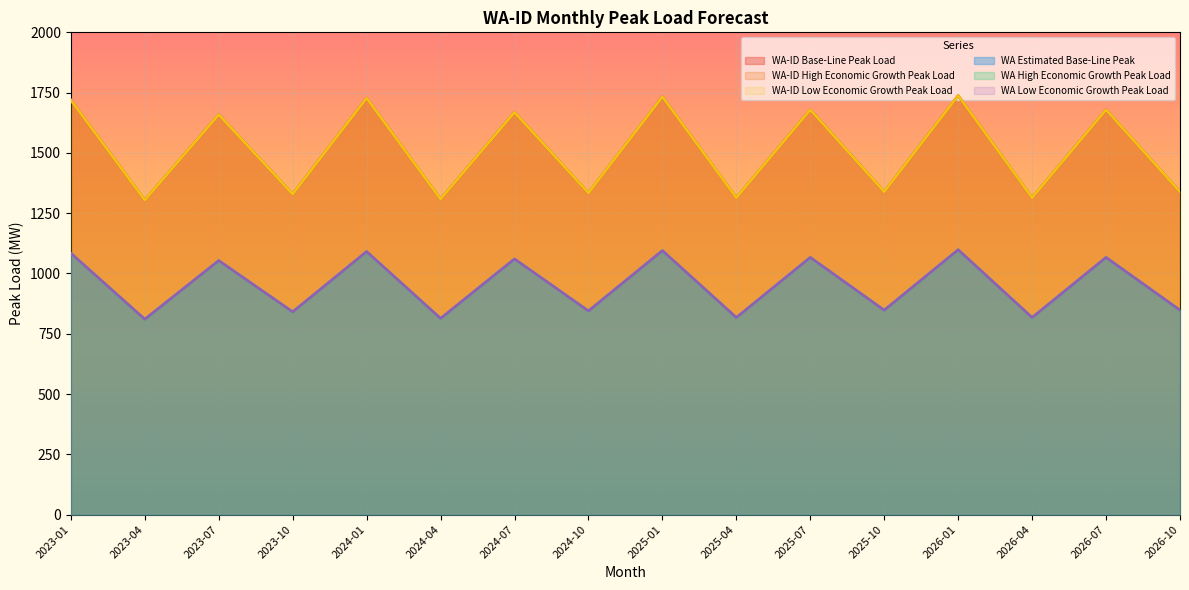

Count the number of categories in the chart.

16